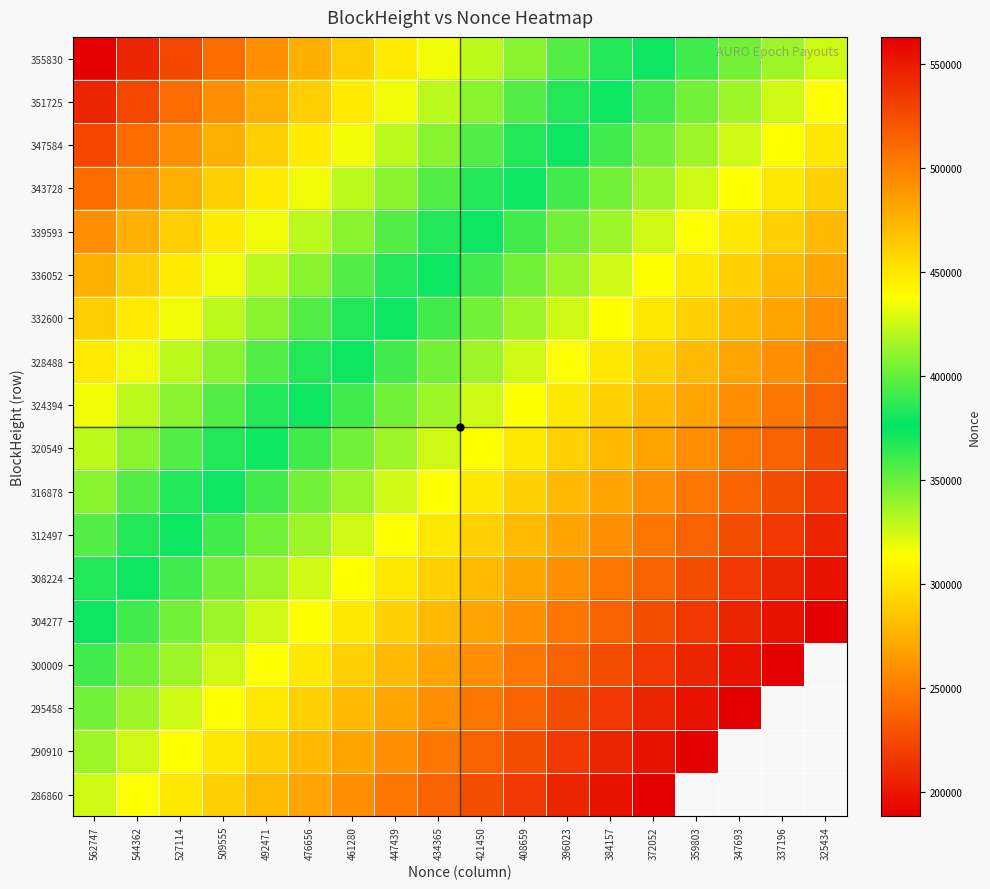

True or false: 312497 has a value of 279558.0 at 408659.

True